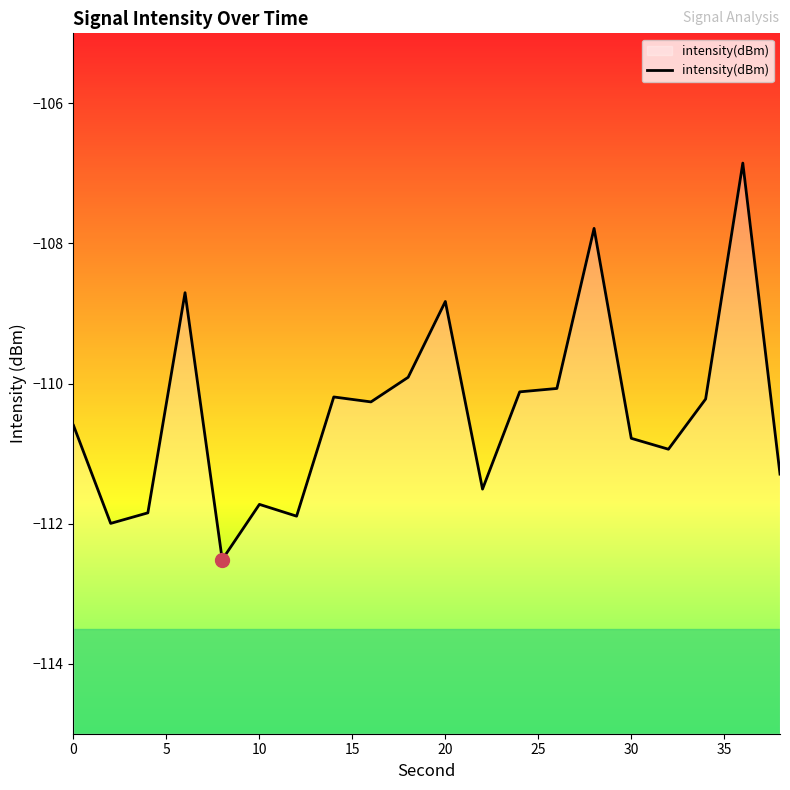

What is the difference between the maximum and minimum values?

5.7